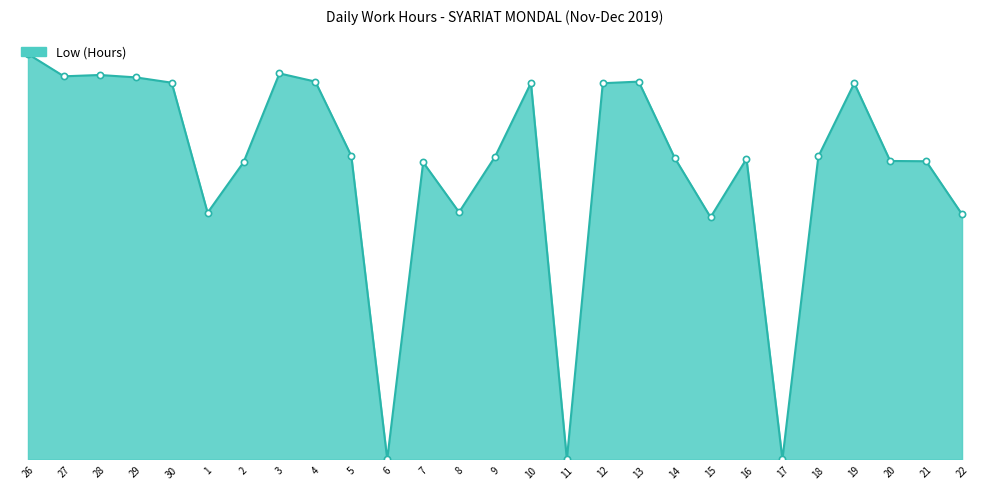

Which has a higher value, 1 or 22?

1